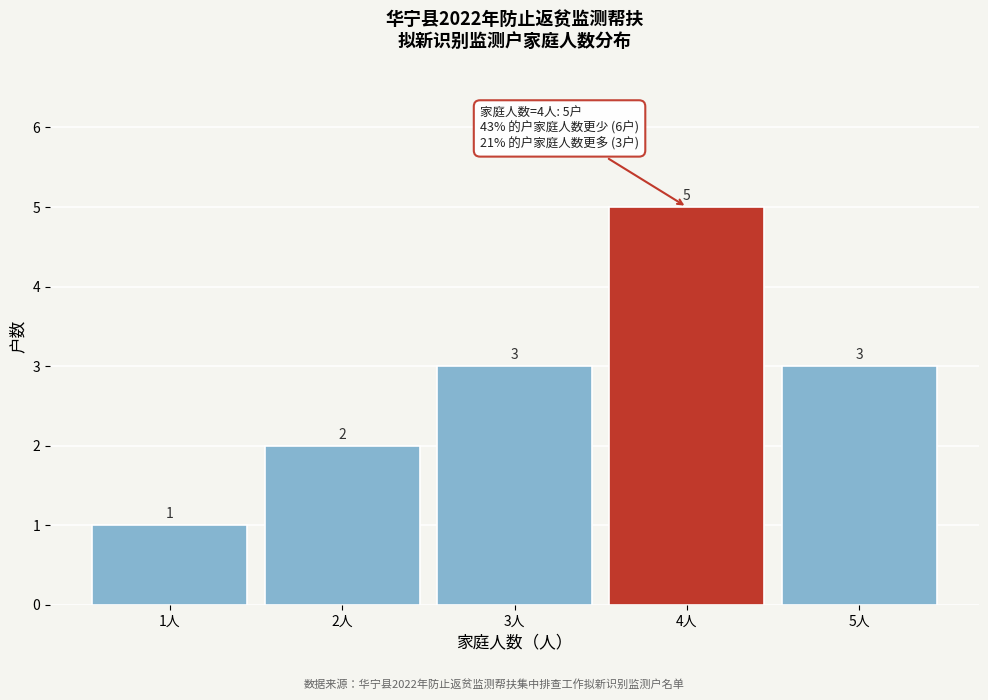

Reading left to right, list every bar in this chart as the range it spans on the x-axis followed by its height.

0.5 to 1.5: 1
1.5 to 2.5: 2
2.5 to 3.5: 3
3.5 to 4.5: 5
4.5 to 5.5: 3